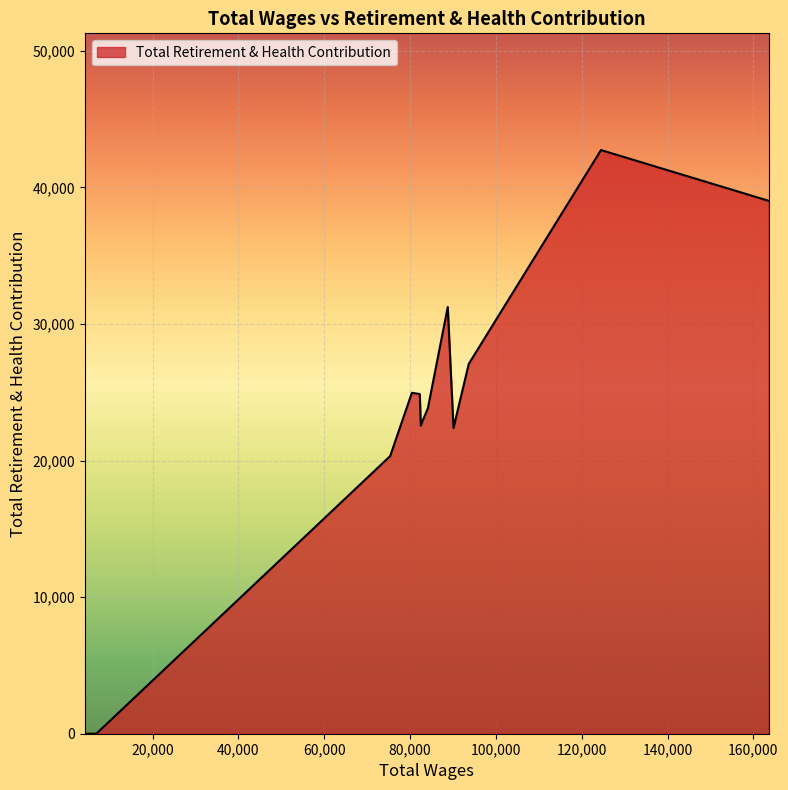

What is the difference between the maximum and minimum values?

42726